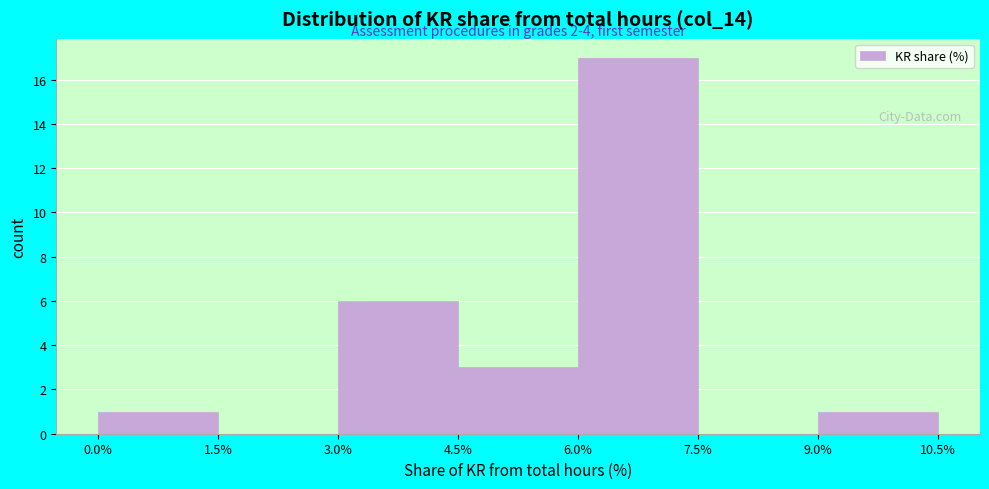

Over which range of the x-axis is the bar tallest?

6.0% to 7.5%